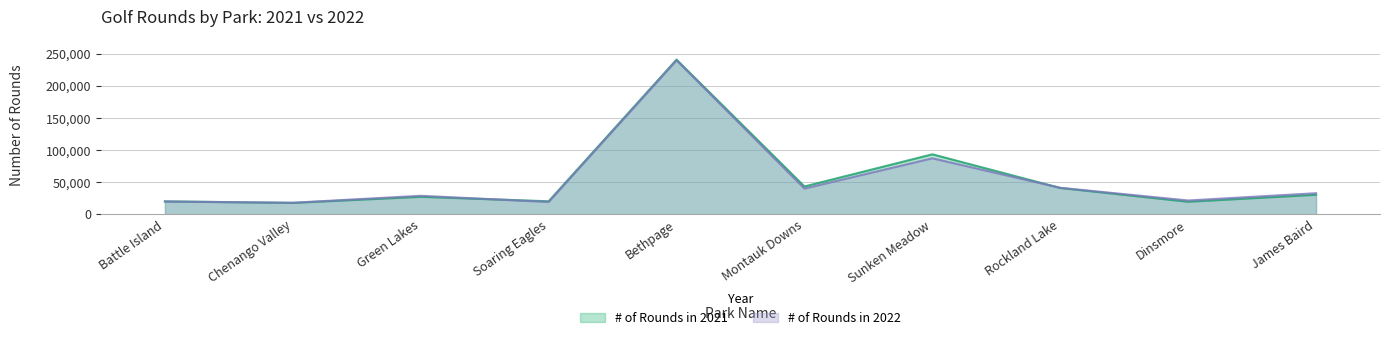

Reading left to right, transcribe all the data shown in this chart.

# of Rounds in 2021: 19752	17356	26854	19849	240636	42939	93059	40618	19123	30007
# of Rounds in 2022: 19455	17566	28439	18804	239480	39681	86825	40857	21114	32454